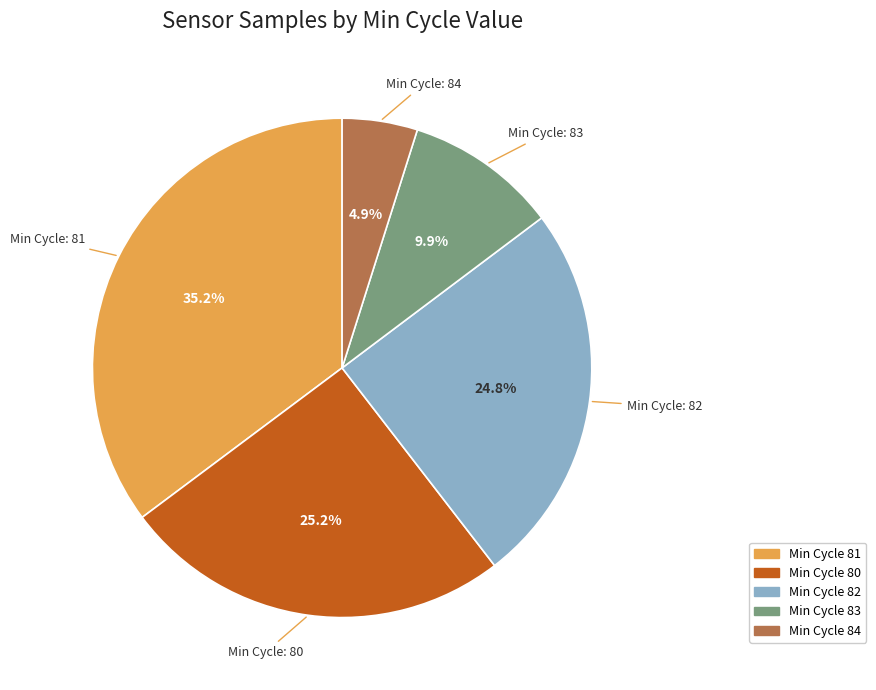

Does any single category account for the majority?

No